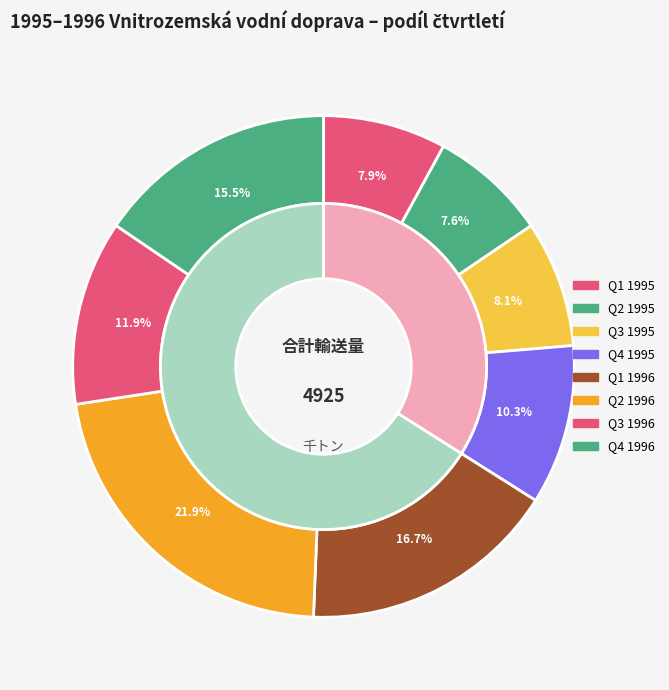

Rank the categories by value from highest to lowest.

Q 2 (1996), Q 1 (1996), Q 4 (1996), Q 3 (1996), Q 4, Q 3, Q 1, Q 2